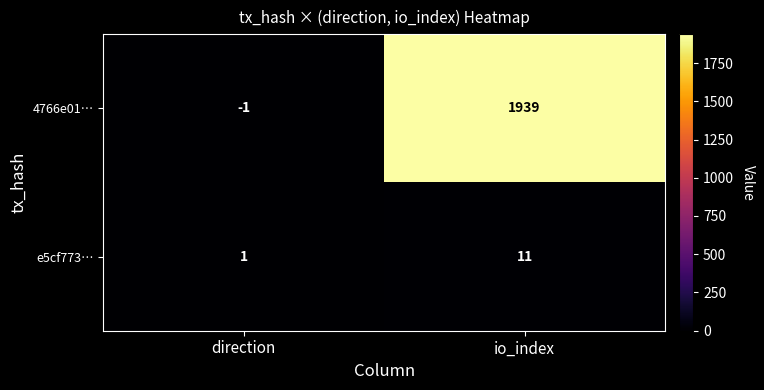

Reading left to right, list all the values displayed in this chart.

4766e01…: direction=-1	io_index=1939
e5cf773…: direction=1	io_index=11